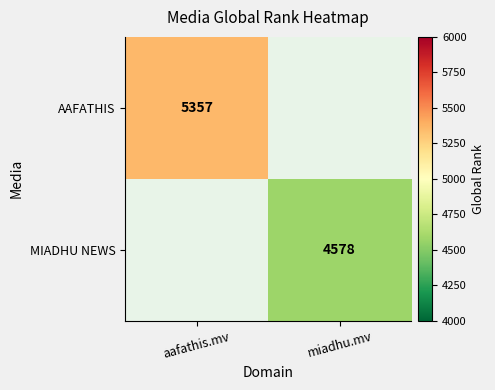

The AAFATHIS series shows 8581.7 at aafathis.mv. True or false?

False